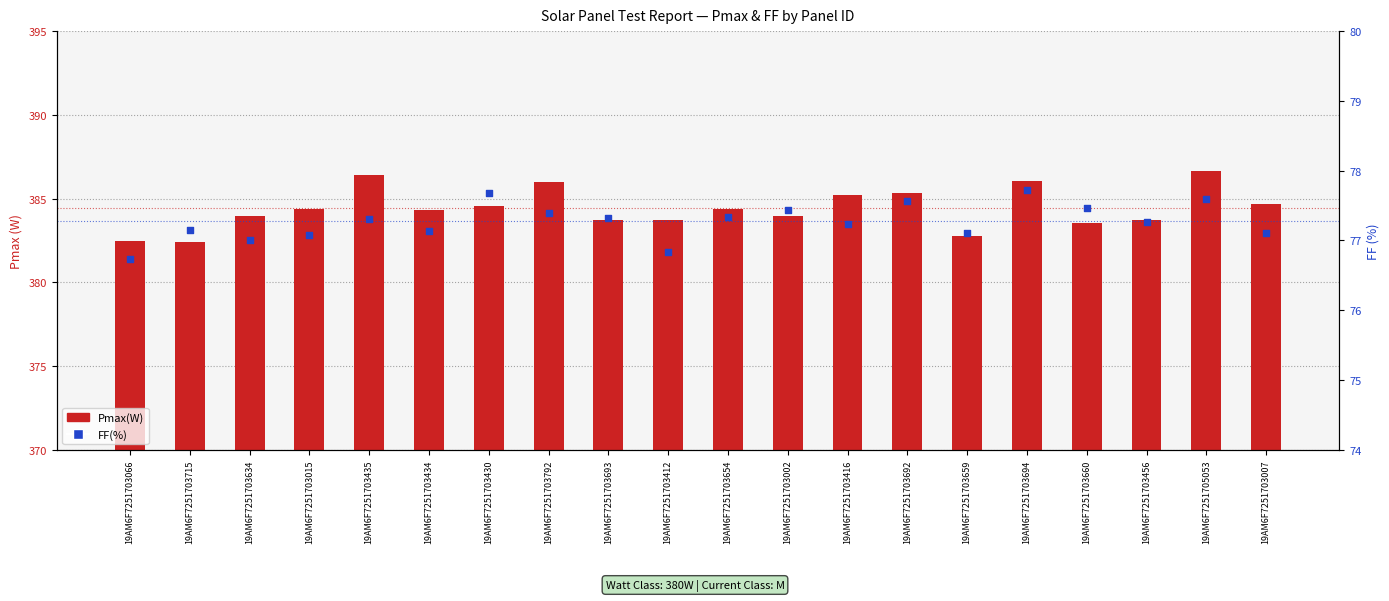

What are all the series names shown in the legend?

Pmax(W), FF(%)